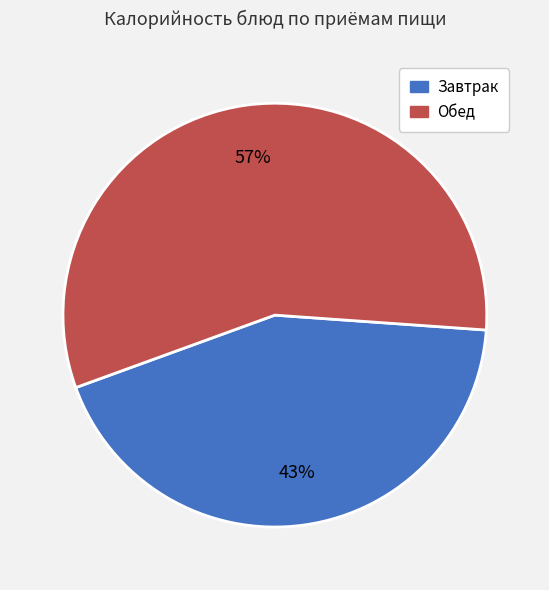

How many segments does this pie chart have?

2